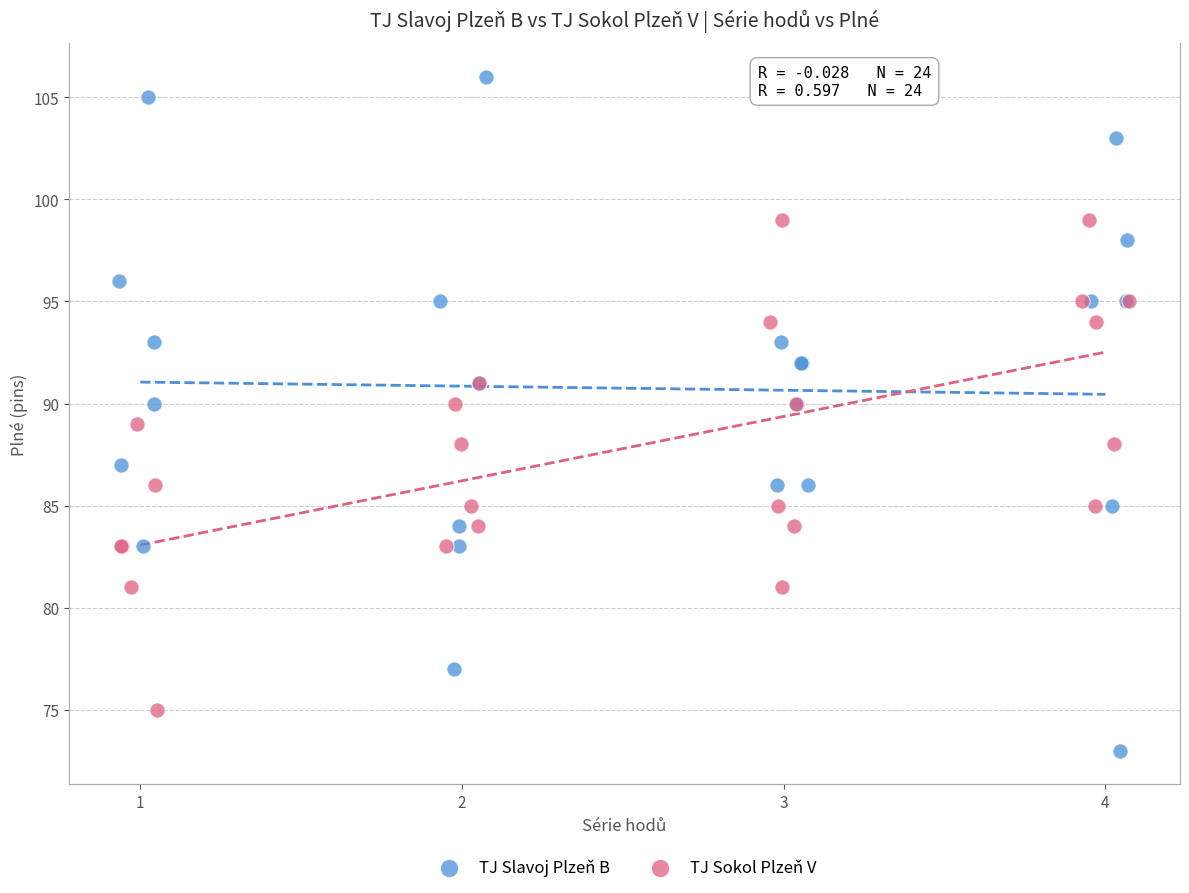

What are all the series names shown in the legend?

TJ Slavoj Plzeň B, TJ Sokol Plzeň V